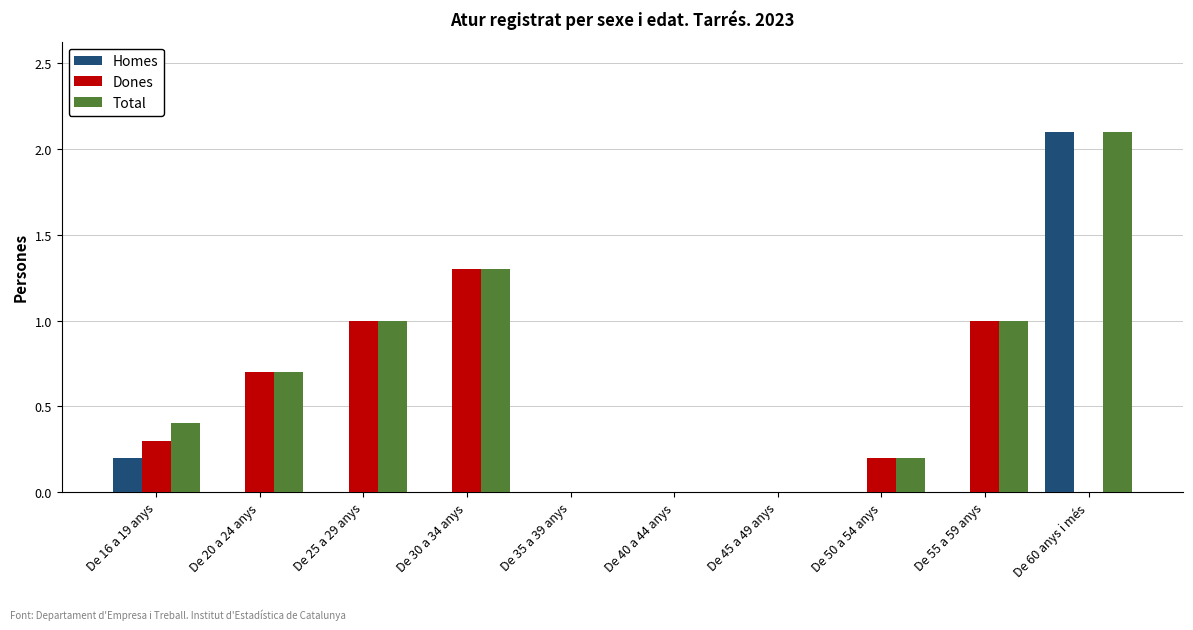

What is the highest value of the Homes series?

2.1